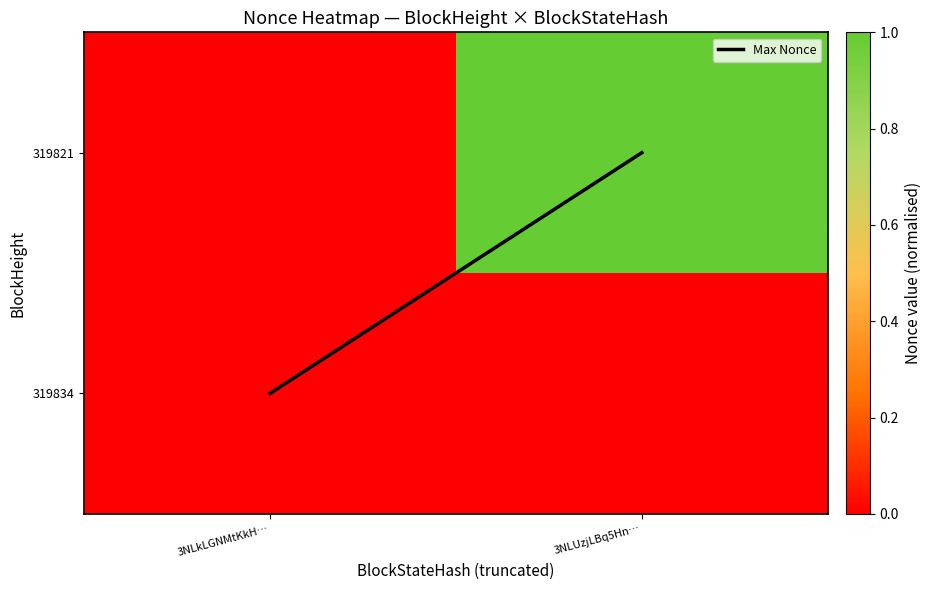

Between 3NLUzjLBq5Hn… and 3NLkLGNMtKkH…, which is larger?

3NLUzjLBq5Hn…